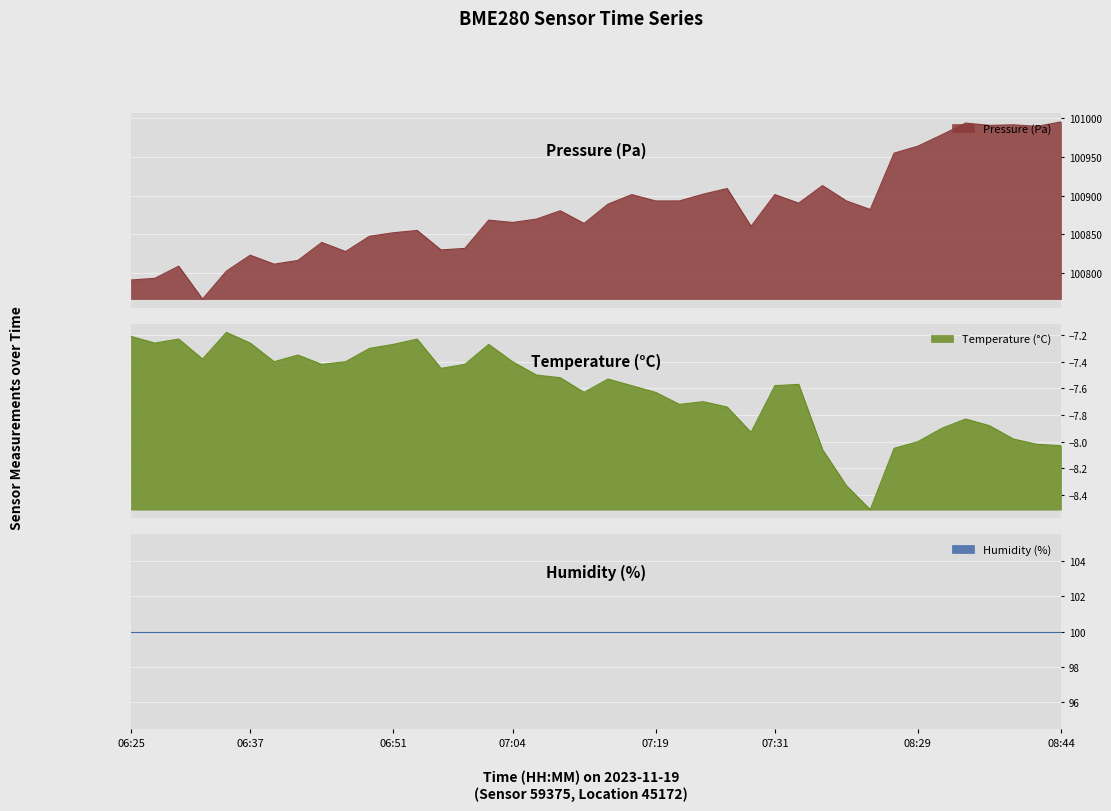

What is the difference between the maximum and second lowest values in the temperature series?

1.2